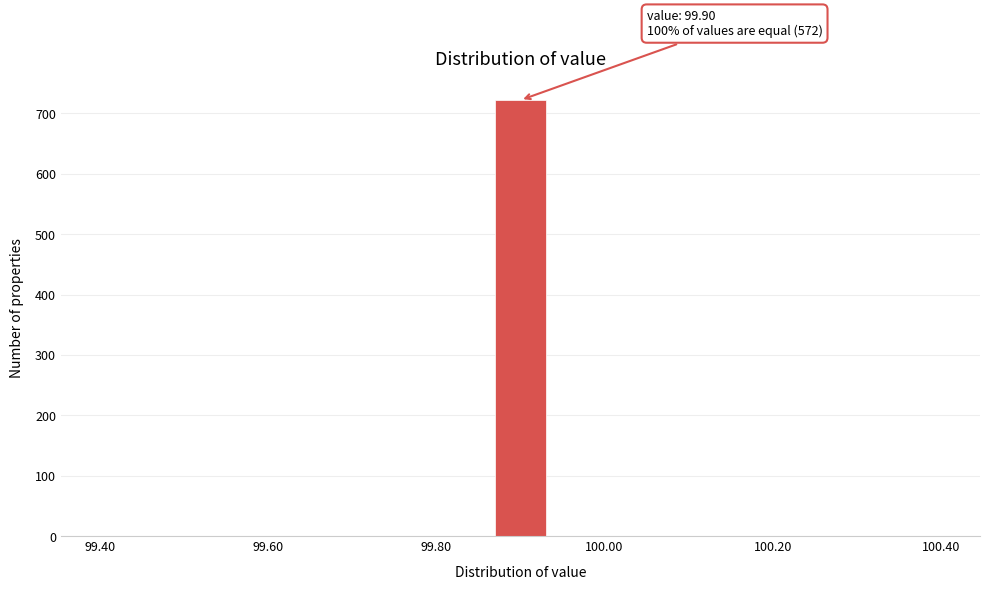

Read against the x-axis, roughly where is the centre of the tallest bar?

99.90